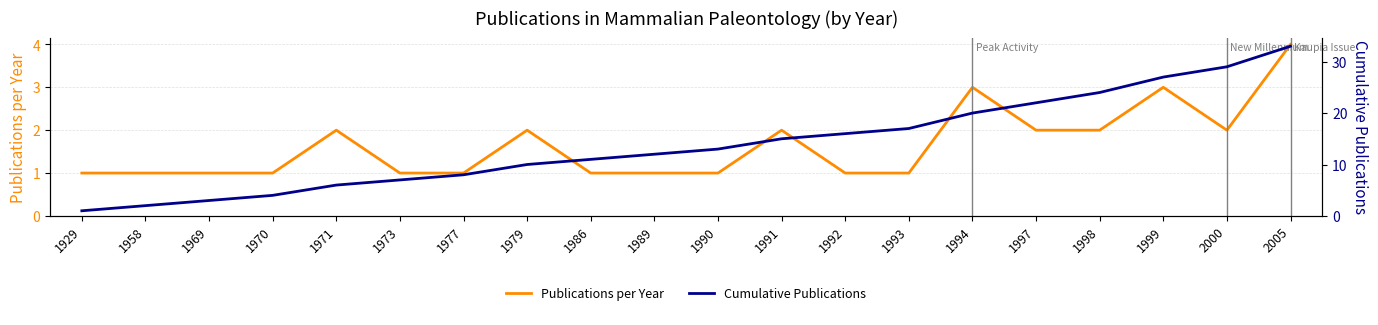

True or false: Cumulative Publications has a value of 9 at 2005.

False